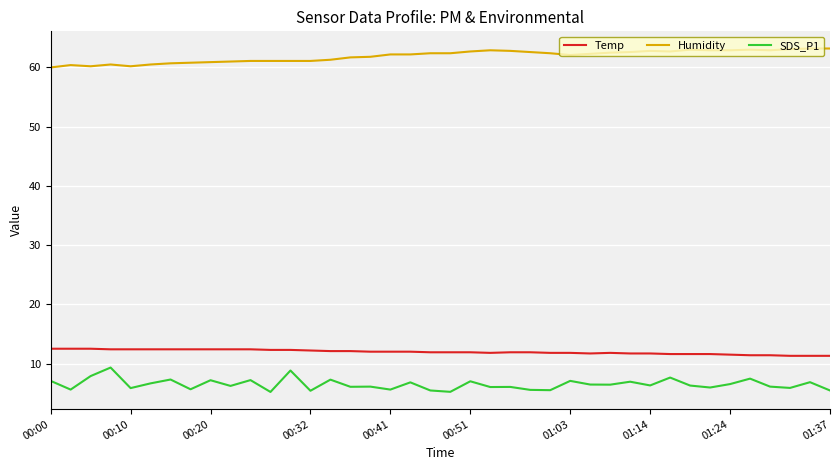

Rank the series by their maximum value, from lowest to highest.

SDS_P1, Temp, Humidity